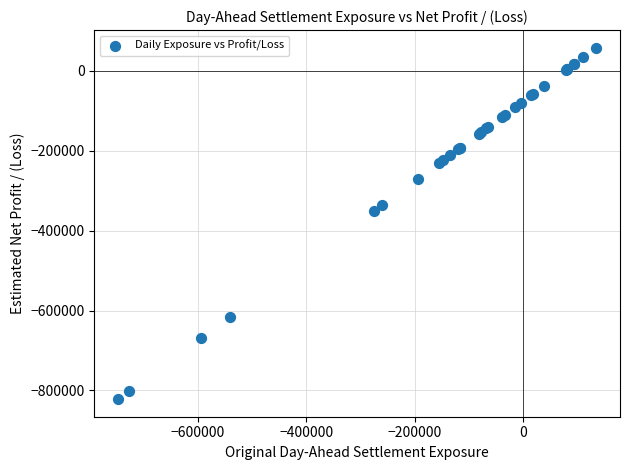

What Y value in the scatter plot is closest to -381794?

-351570.8